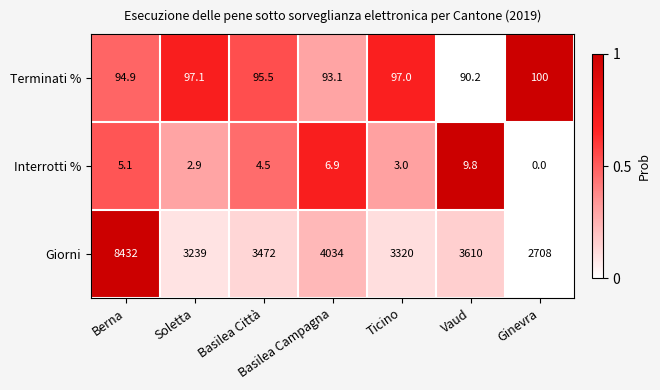

At which label does Interrotti % first exceed 4?

Berna